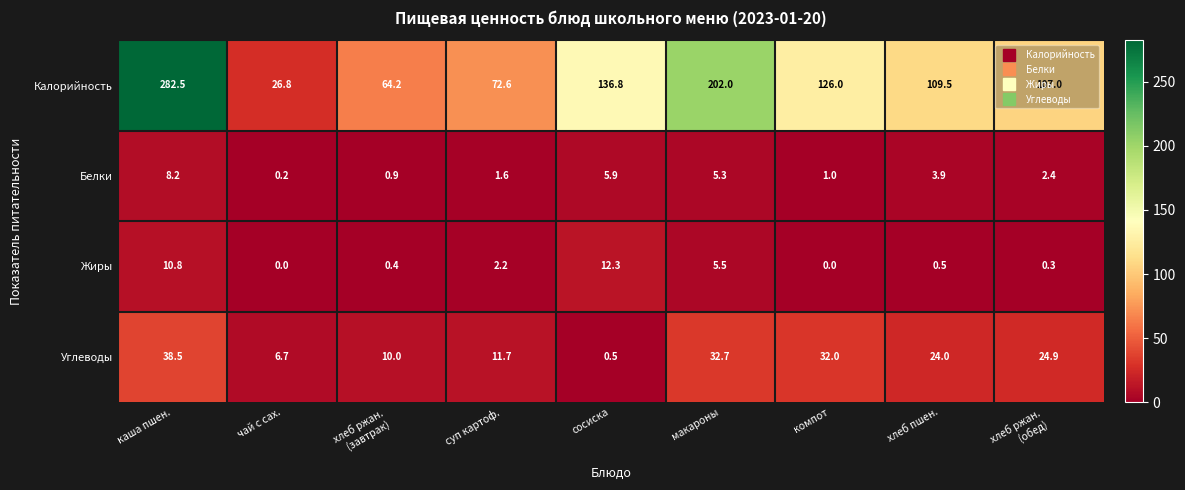

Where is Углеводы nearest to the value 19?

хлеб пшен.